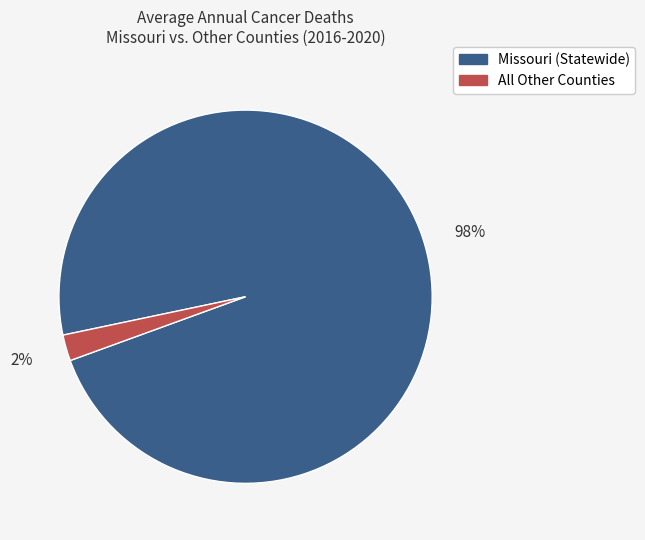

Is there a majority slice in this chart?

Yes